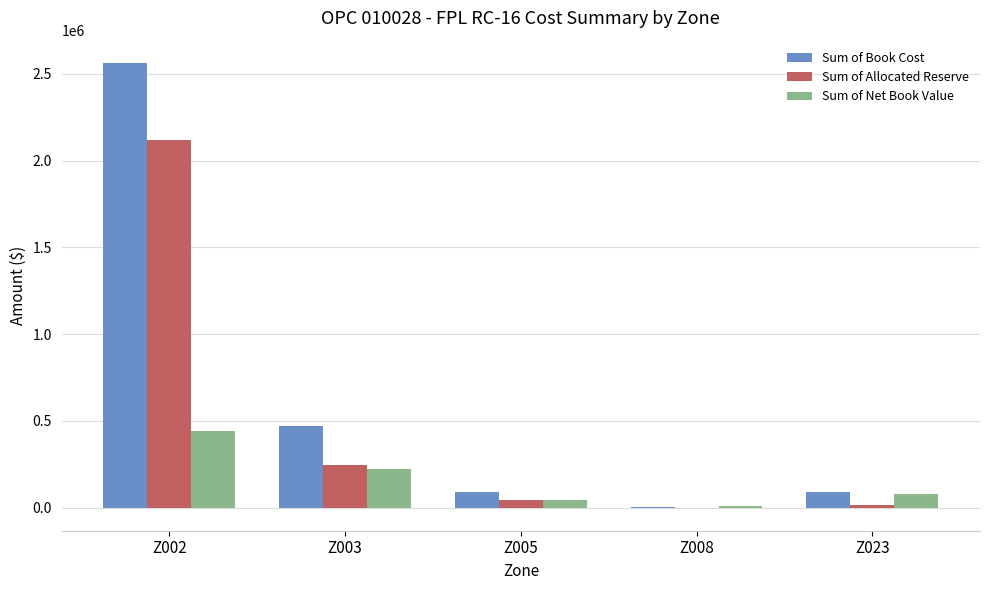

Between Z003 and Z005, which series saw the biggest shift?

Sum of Book Cost